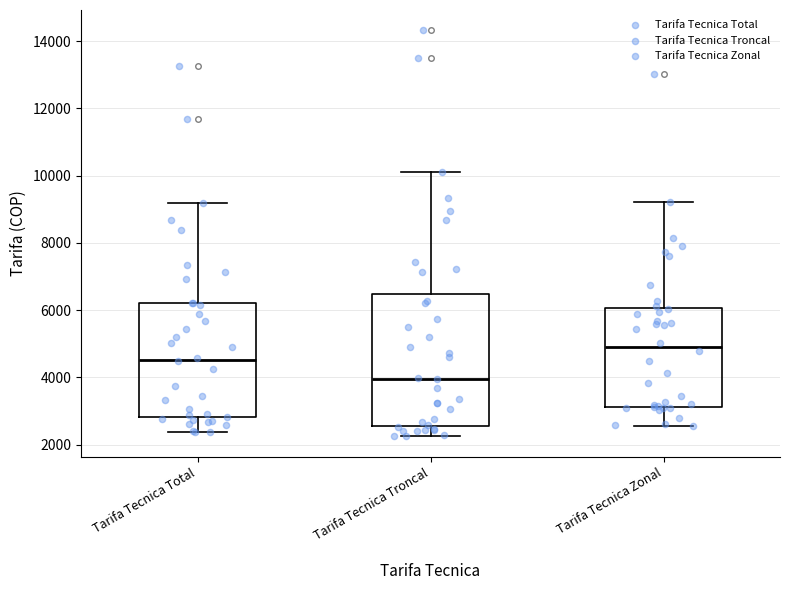

Which box is the tallest, from its lower edge to its upper edge?

Tarifa Tecnica Troncal